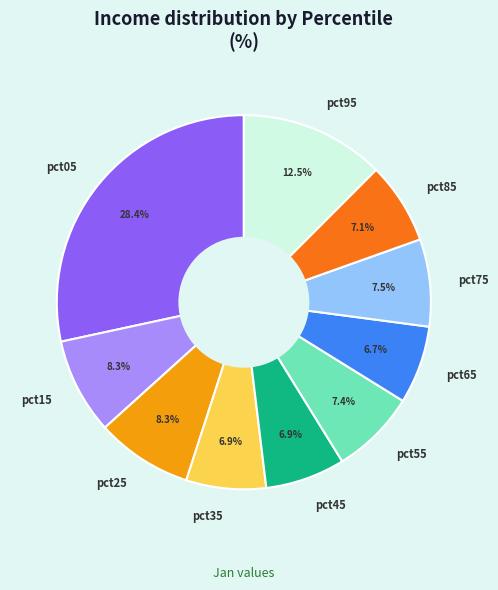

Which slice is the largest?

pct05